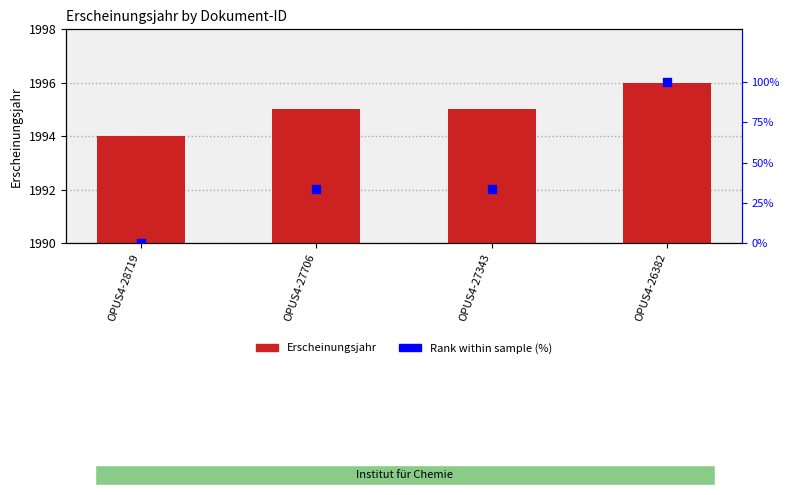

Is the value of Erscheinungsjahr at OPUS4-27706 greater than the value of Rank within sample (%) at OPUS4-27343?

Yes